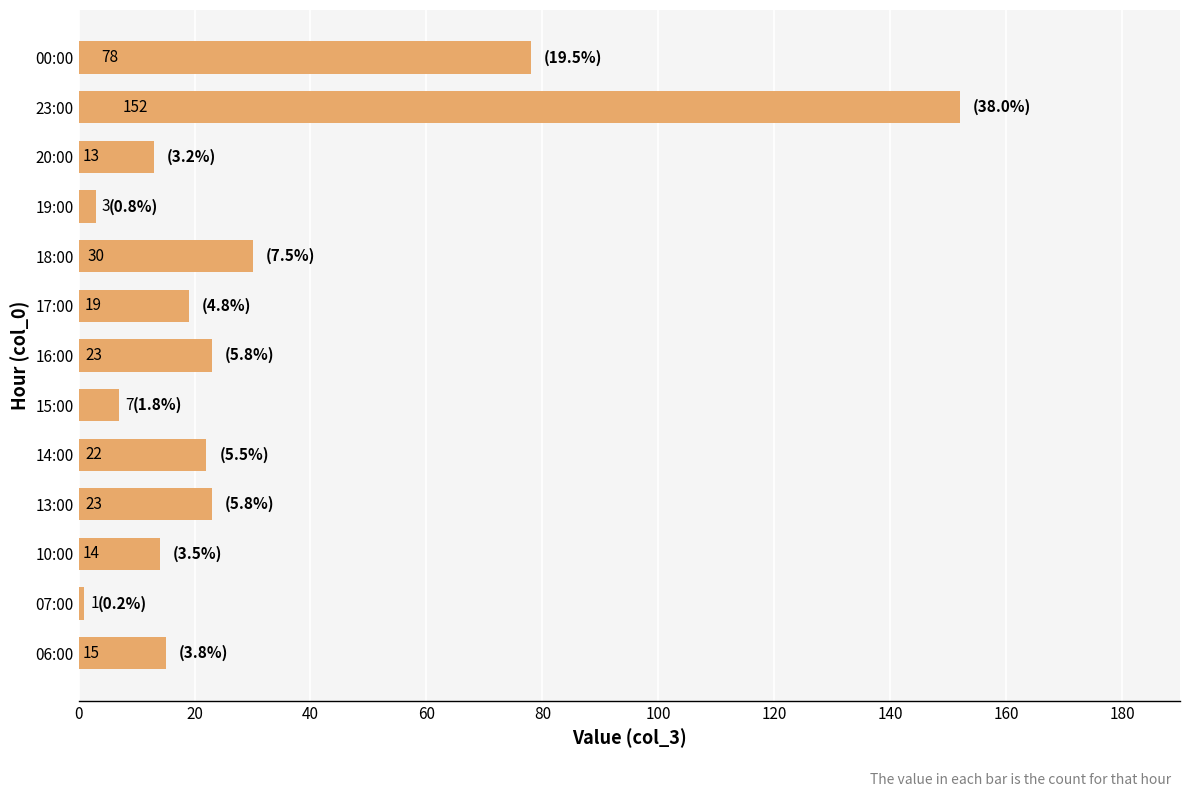

Where is the data nearest to the value 76?

00:00